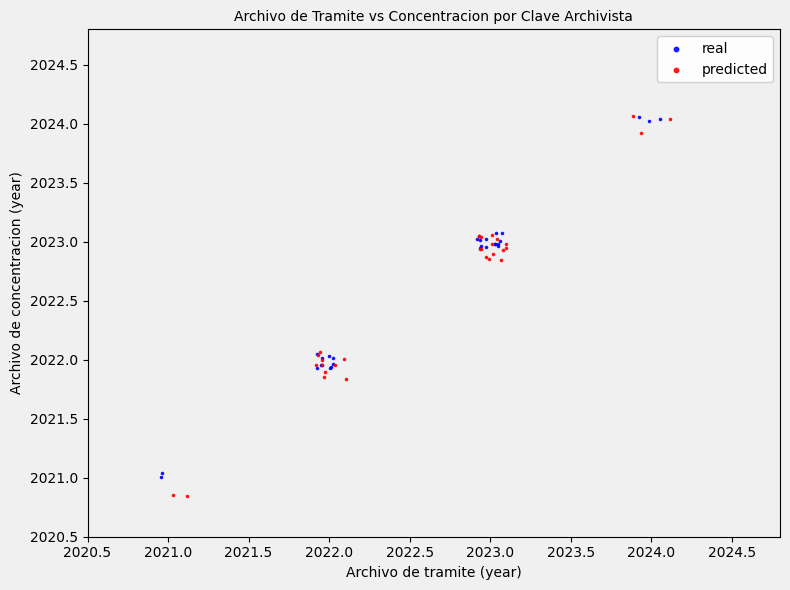

Which series contains the lowest Y value?

predicted